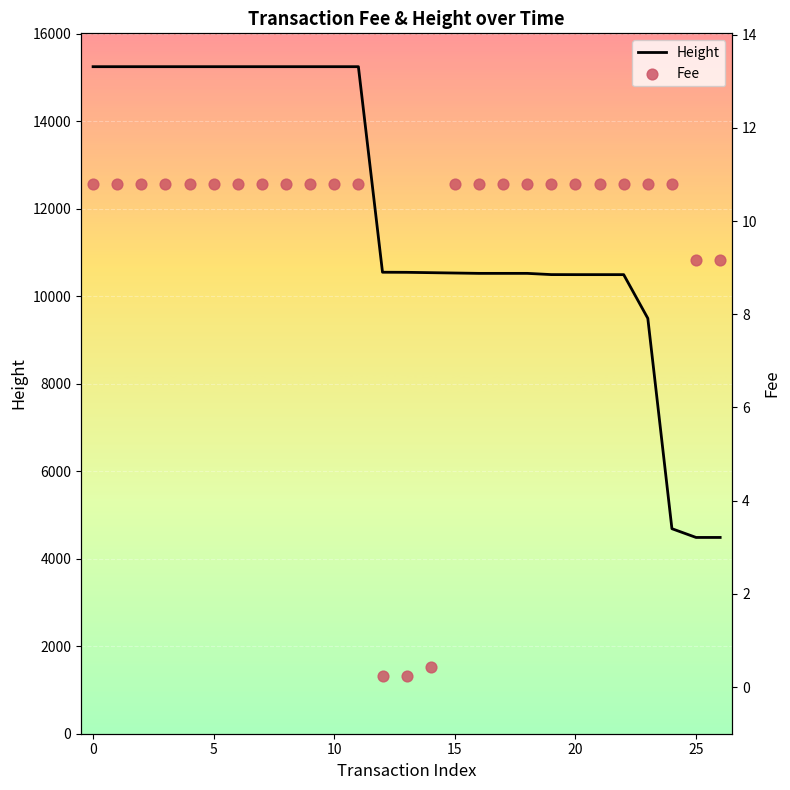

Which series contains the lowest Y value?

Fee